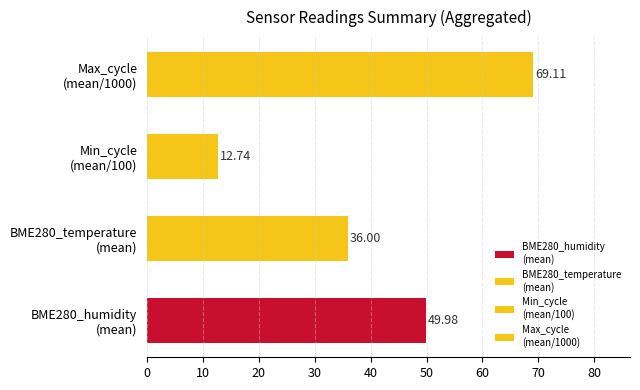

The BME280_pressure series shows 30930.7 at 3. True or false?

False